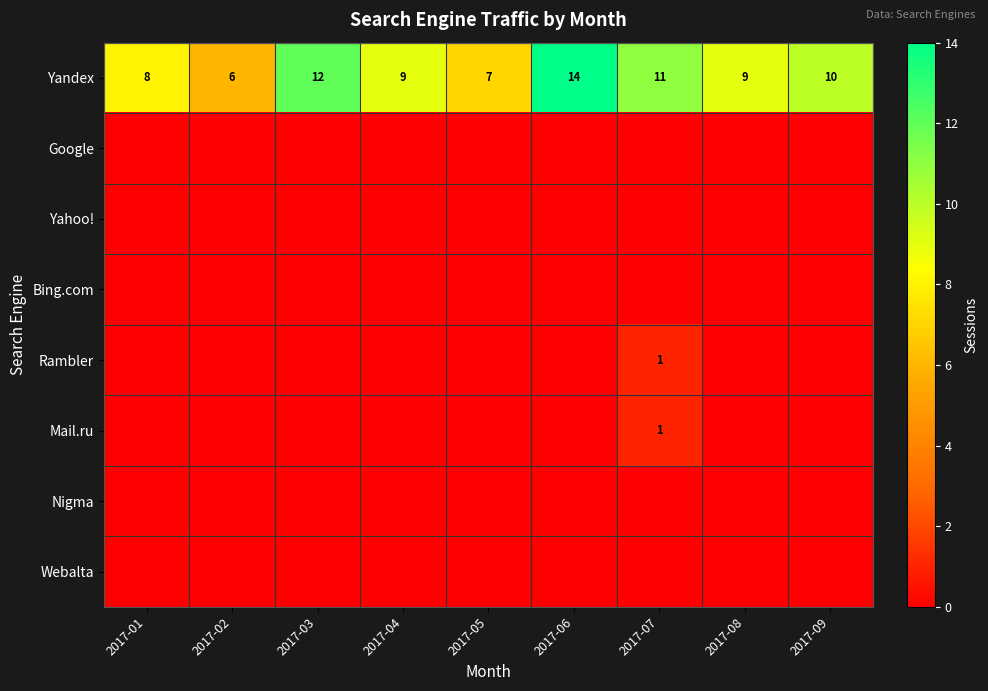

What is the spread (max minus min) of values at 2017-02?

6